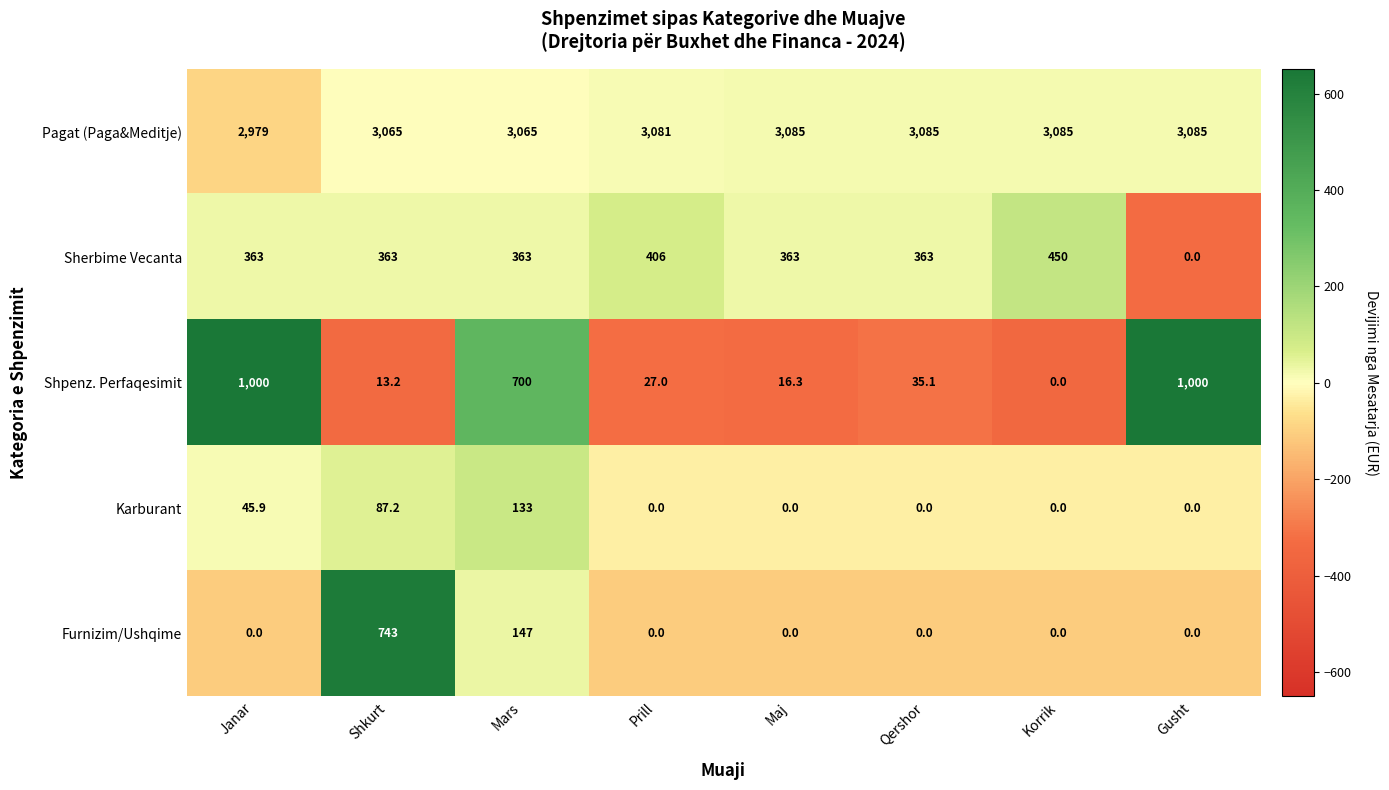

List the series in order of their peak value, highest first.

Pagat (Paga&Meditje), Shpenz. Perfaqesimit, Furnizim/Ushqime, Sherbime Vecanta, Karburant